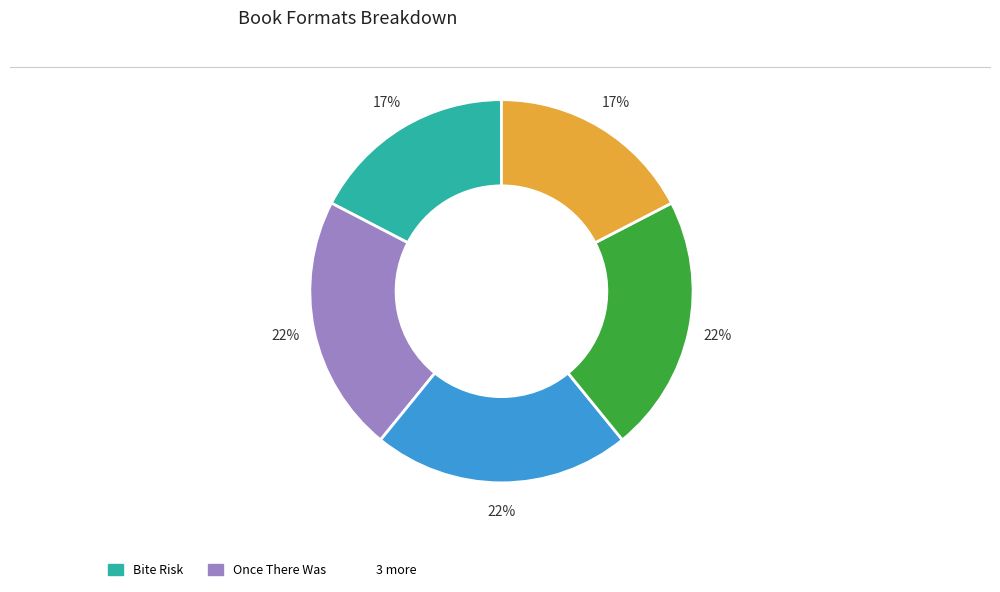

Is there a majority slice in this chart?

No